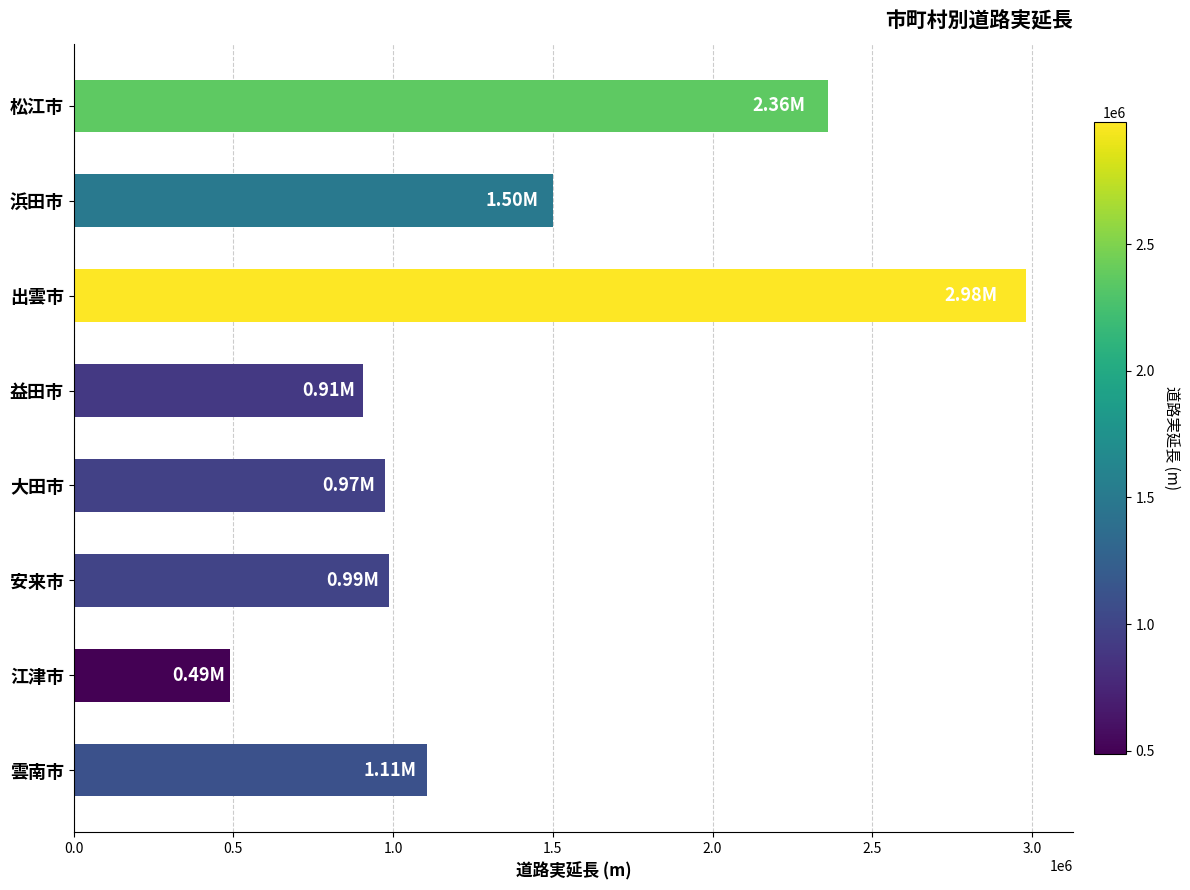

At which label is the value closest to 1734376?

浜田市